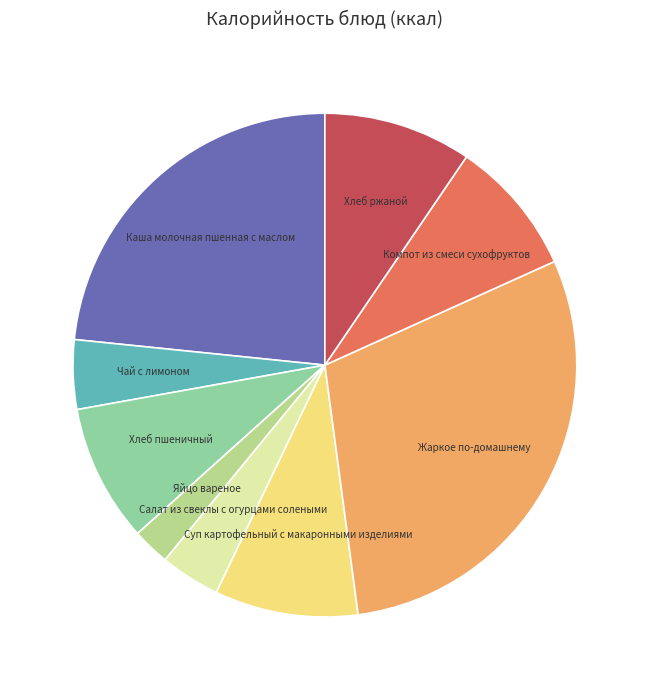

Count the number of slices in the pie.

9